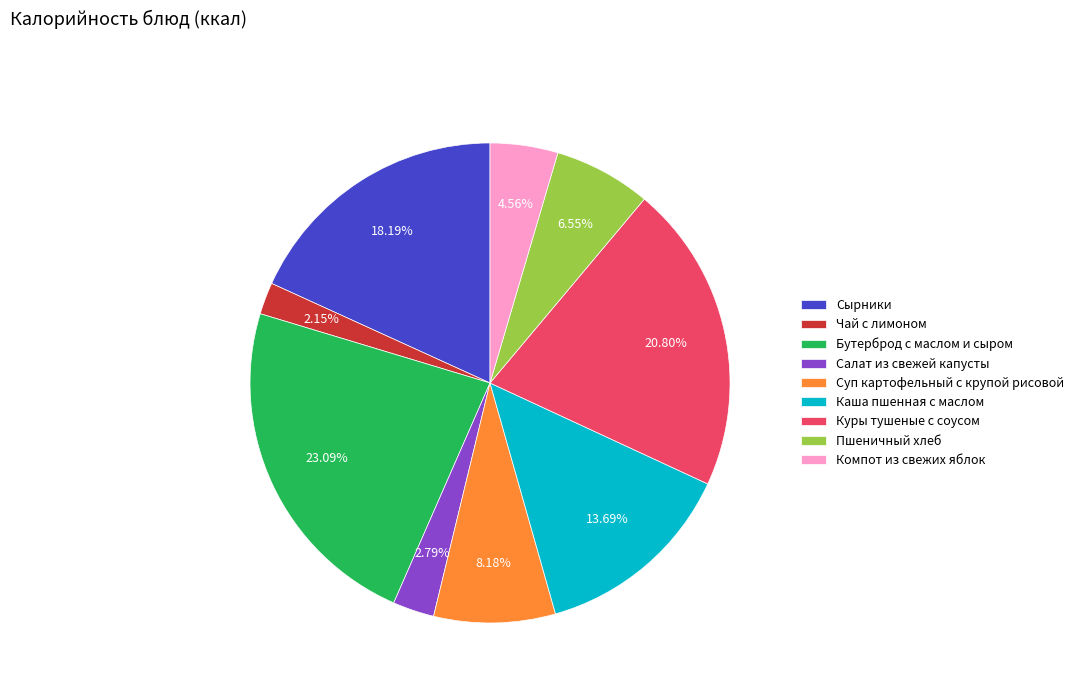

Which slice is the smallest?

Чай с лимоном